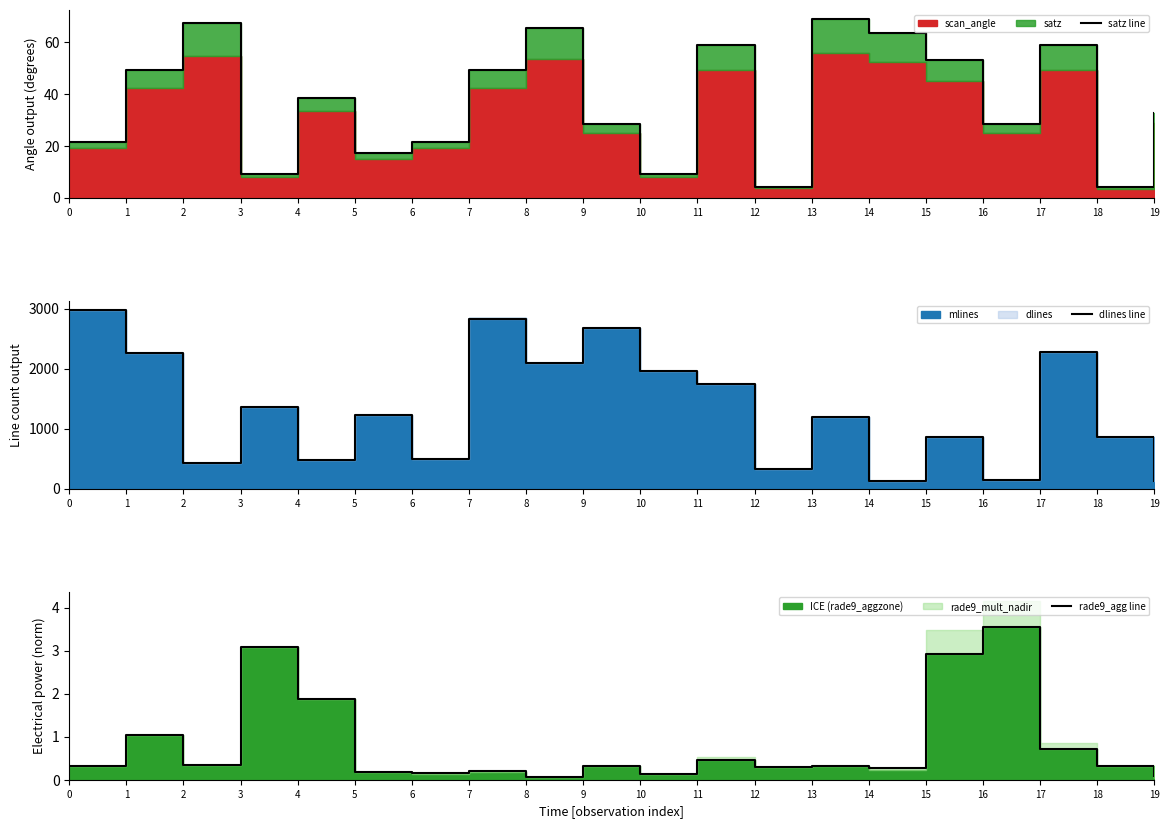

What is the average value of the dlines line series?

1320.4